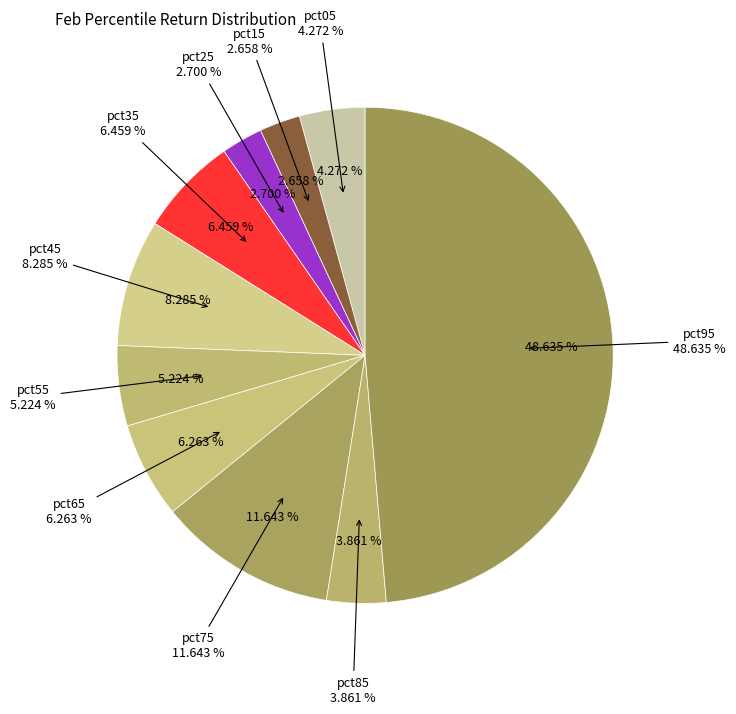

How much of the chart is everything except pct65?

93.7%